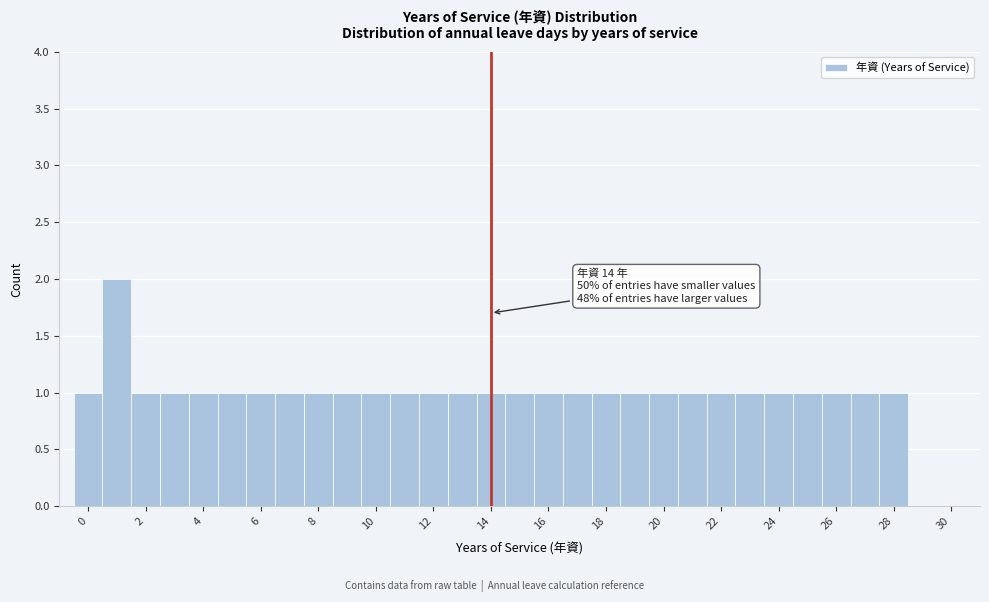

Over which range of the x-axis is the bar tallest?

0.5 to 1.5